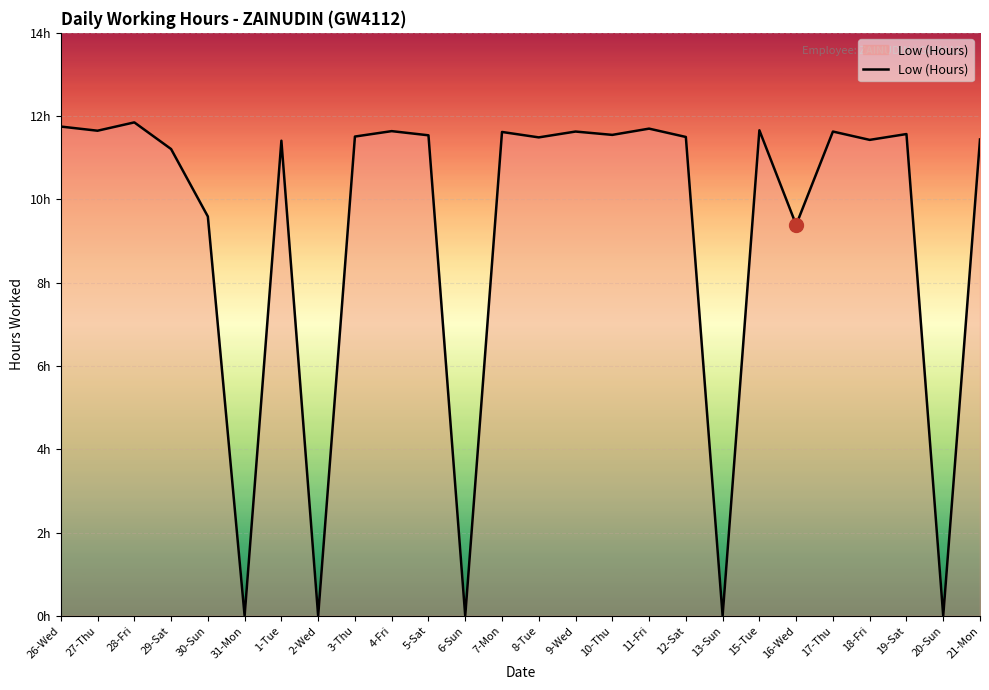

Reading left to right, list all the values displayed in this chart.

26-Wed=11.8	27-Thu=11.7	28-Fri=11.8	29-Sat=11.2	30-Sun=9.6	31-Mon=0.0	1-Tue=11.4	2-Wed=0.0	3-Thu=11.5	4-Fri=11.6	5-Sat=11.5	6-Sun=0.0	7-Mon=11.6	8-Tue=11.5	9-Wed=11.6	10-Thu=11.6	11-Fri=11.7	12-Sat=11.5	13-Sun=0.0	15-Tue=11.7	16-Wed=9.4	17-Thu=11.6	18-Fri=11.4	19-Sat=11.6	20-Sun=0.0	21-Mon=11.4